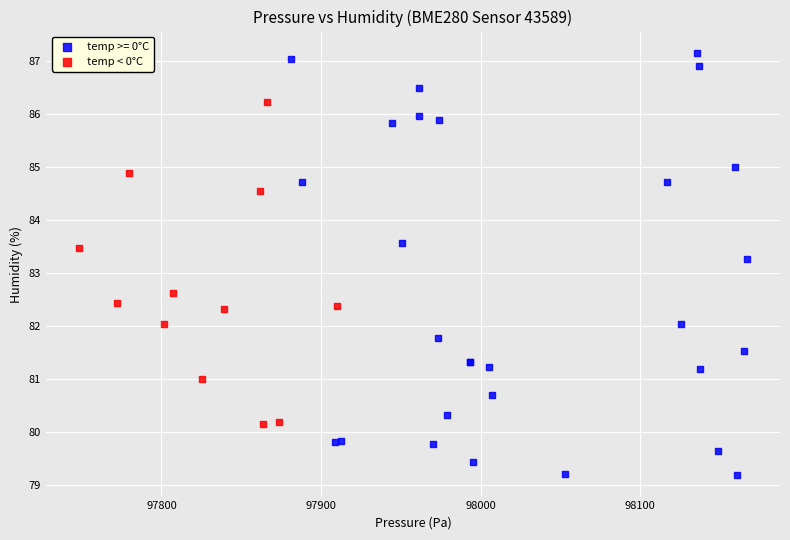

Which series reaches the maximum Y coordinate?

temp >= 0°C